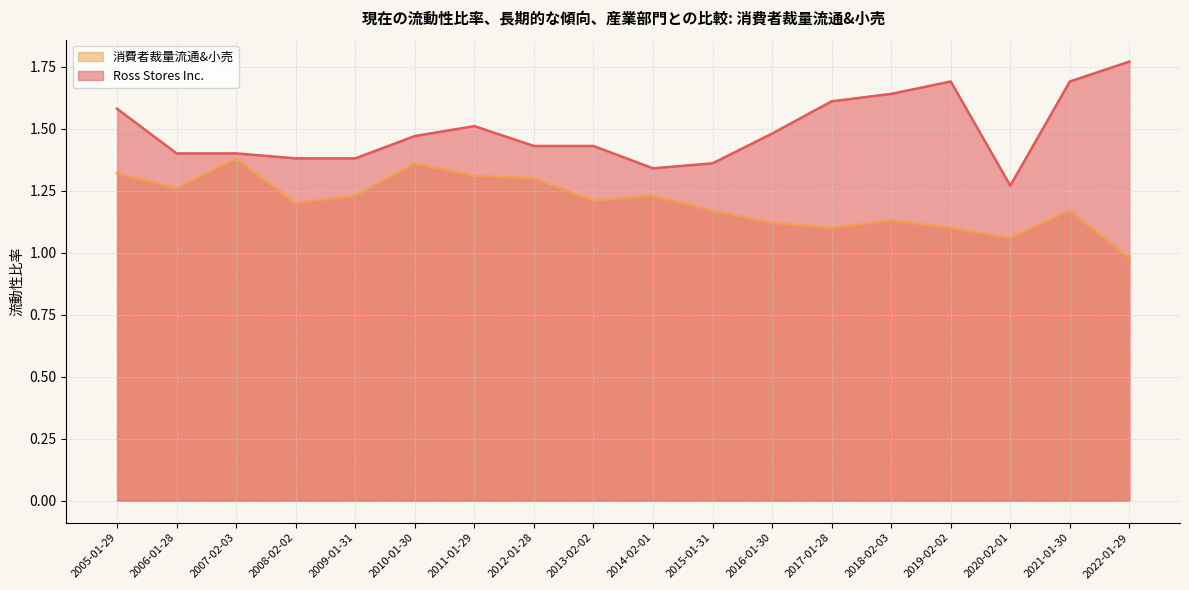

What is the difference between the second highest and second lowest values in the Ross Stores Inc. series?

0.3